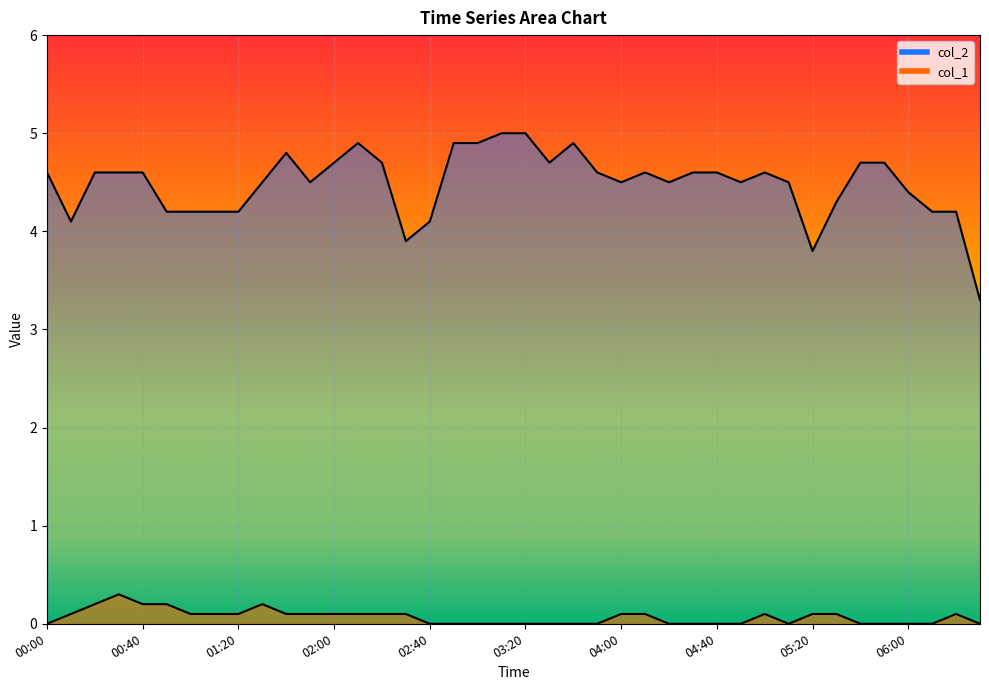

True or false: col_2 has more than 0 interior local peaks.

True